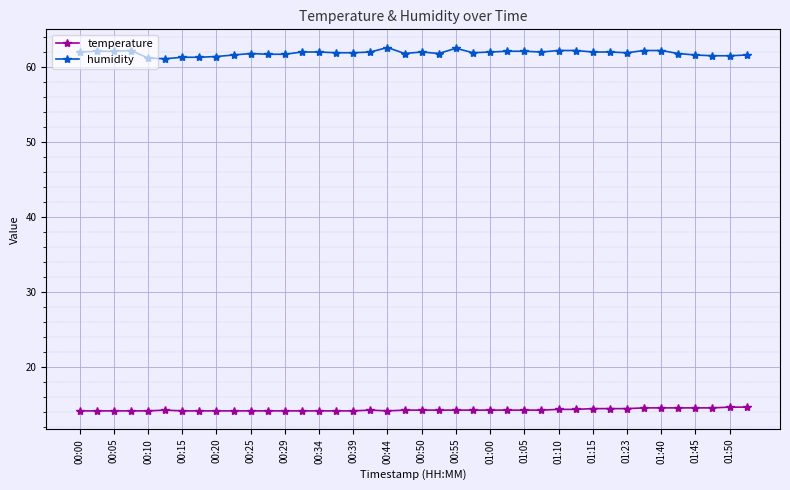

Which series has the largest total across all categories?

humidity